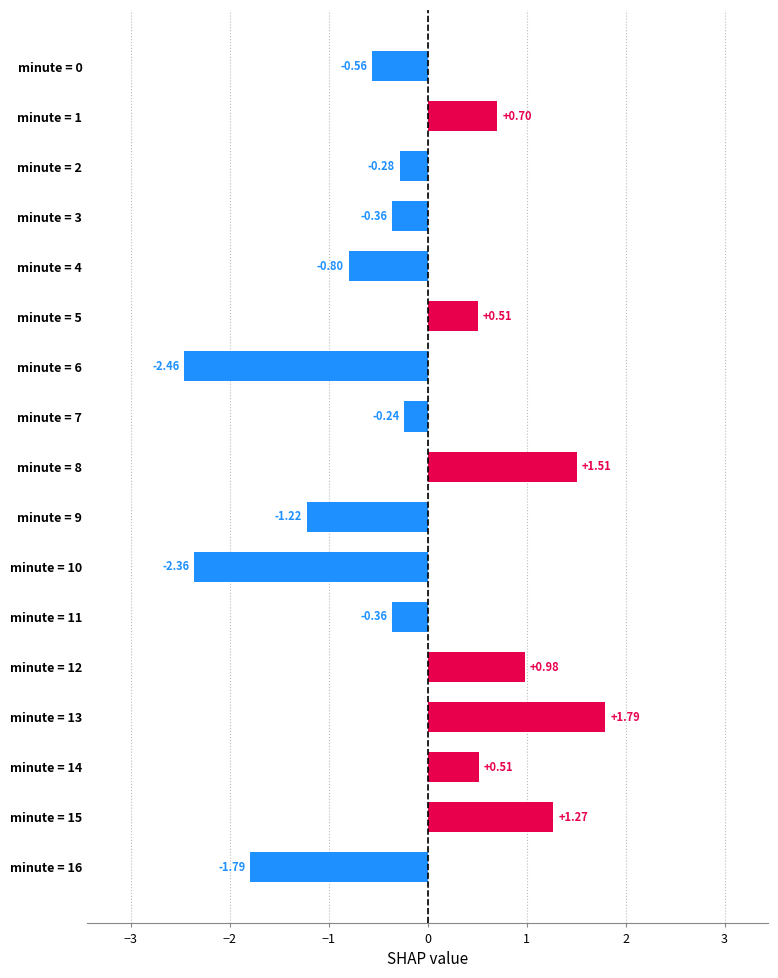

What is the difference between the values at minute = 11 and minute = 8?

1.9